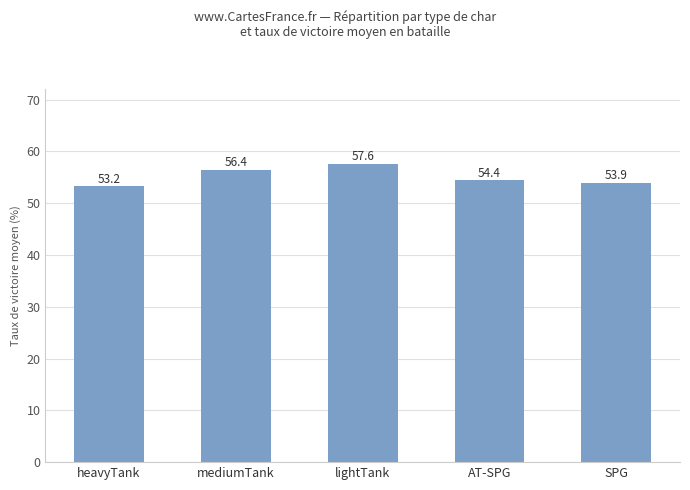

Does the chart contain stacked bars?

No